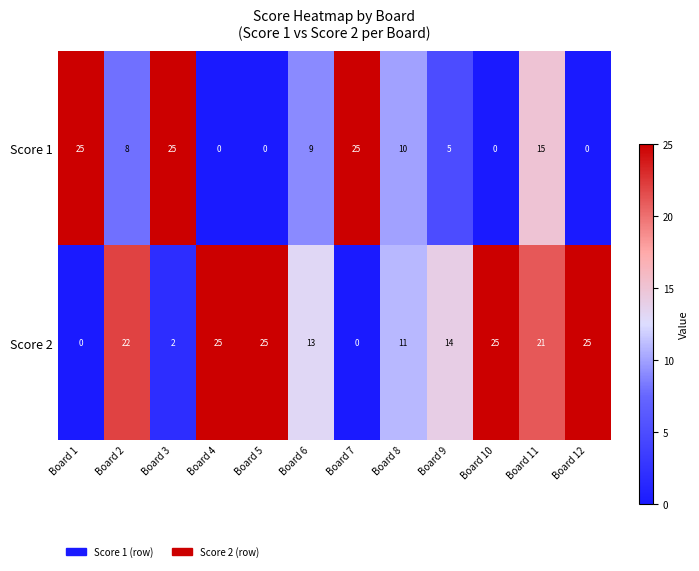

What is the difference between the Score 1 values at Board 2 and Board 12?

8